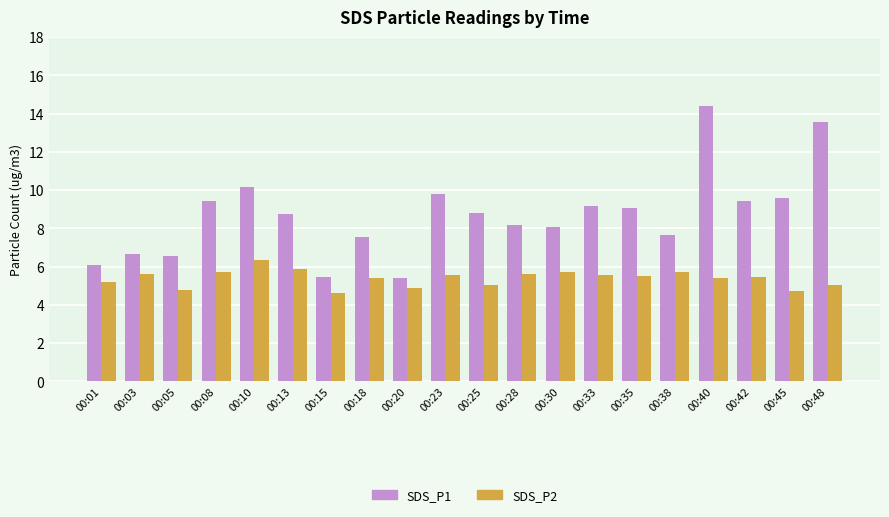

The SDS_P2 series shows 3.0 at 00:15. True or false?

False